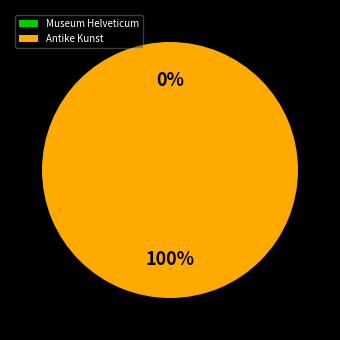

The Antike Kunst slice represents 100% of the pie. True or false?

True